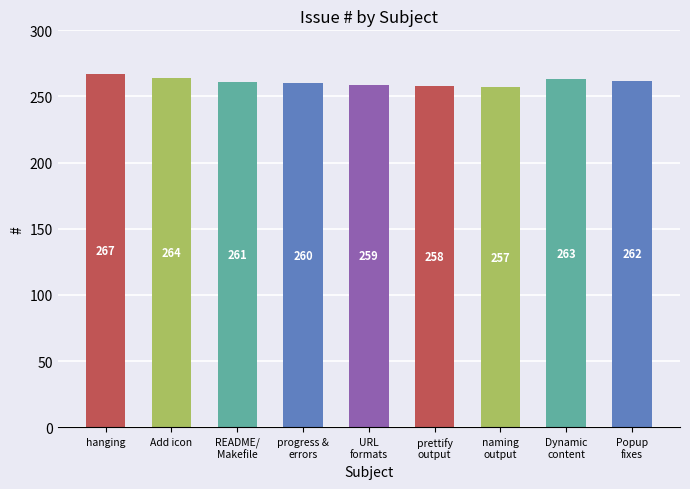

How many bars are there in total?

9